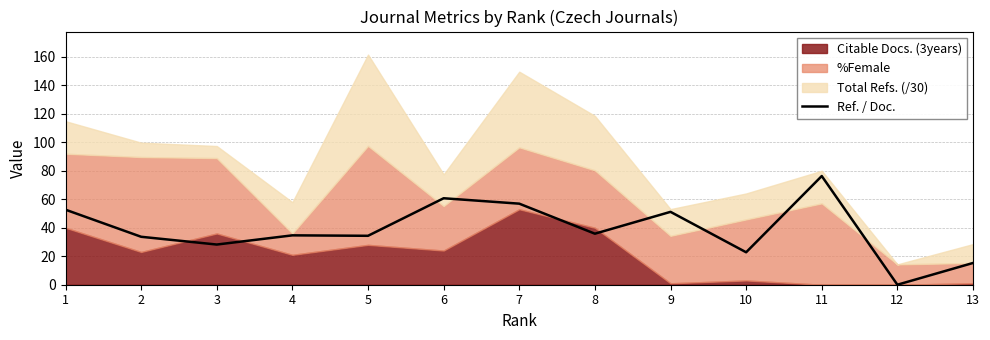

How many interior local peaks (higher than both neighbors) does the data have?

4